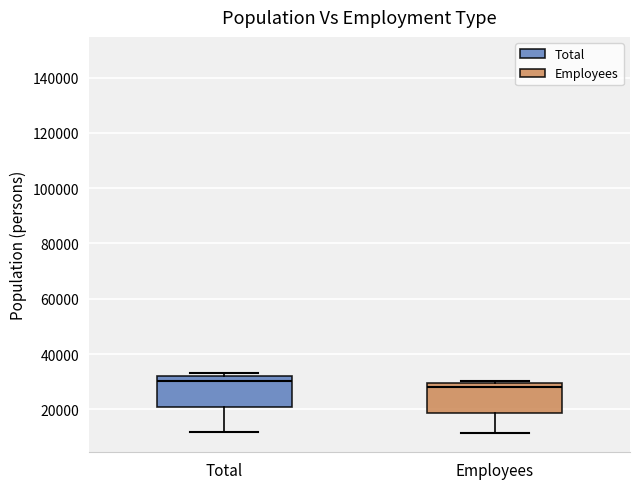

Where does the median line of the box for Total sit on the y-axis? The values are not printed on the chart, so give them approximately, as read against the axis.

30000